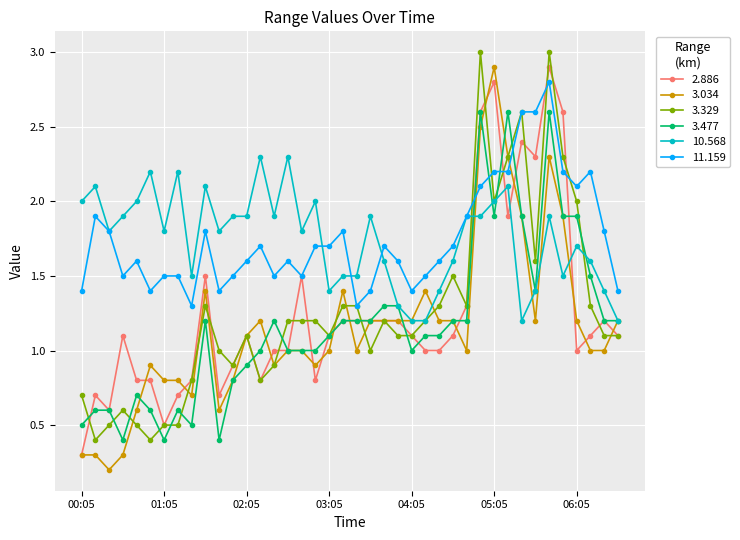

True or false: 3.477 has more than 0 interior local peaks.

True